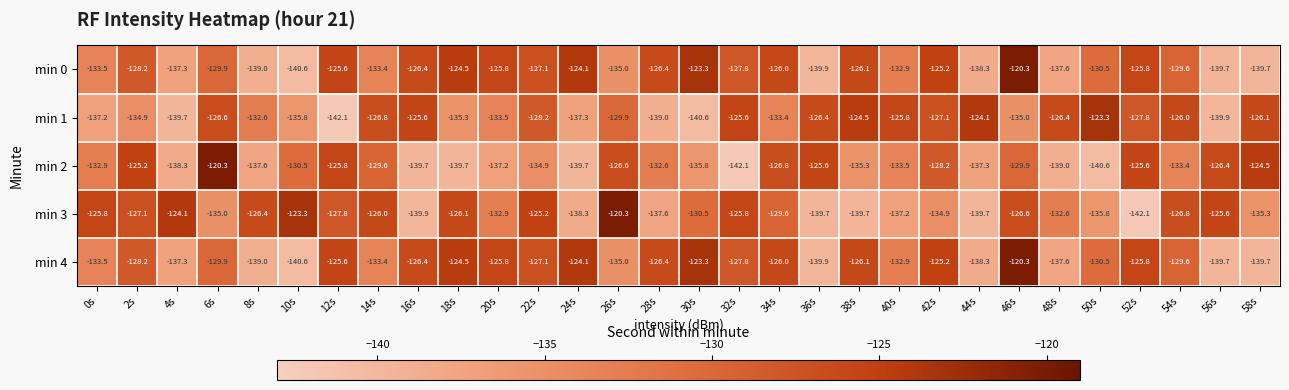

Is the value of min 3 at 50s greater than the value of min 1 at 12s?

Yes